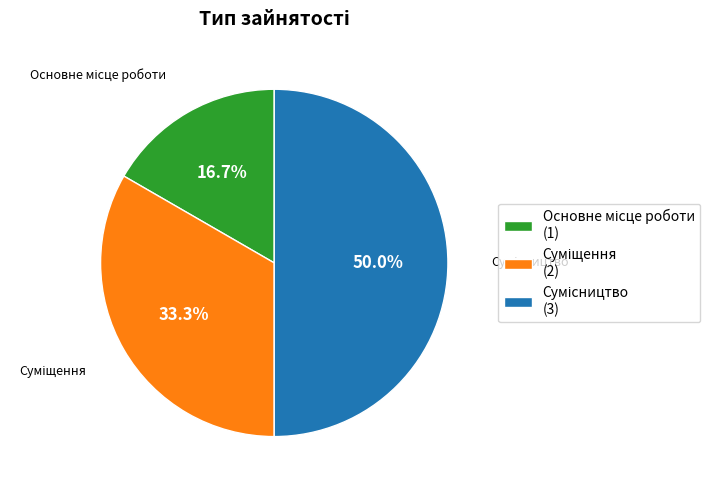

Is it true that Основне місце роботи is 23% of the pie?

False